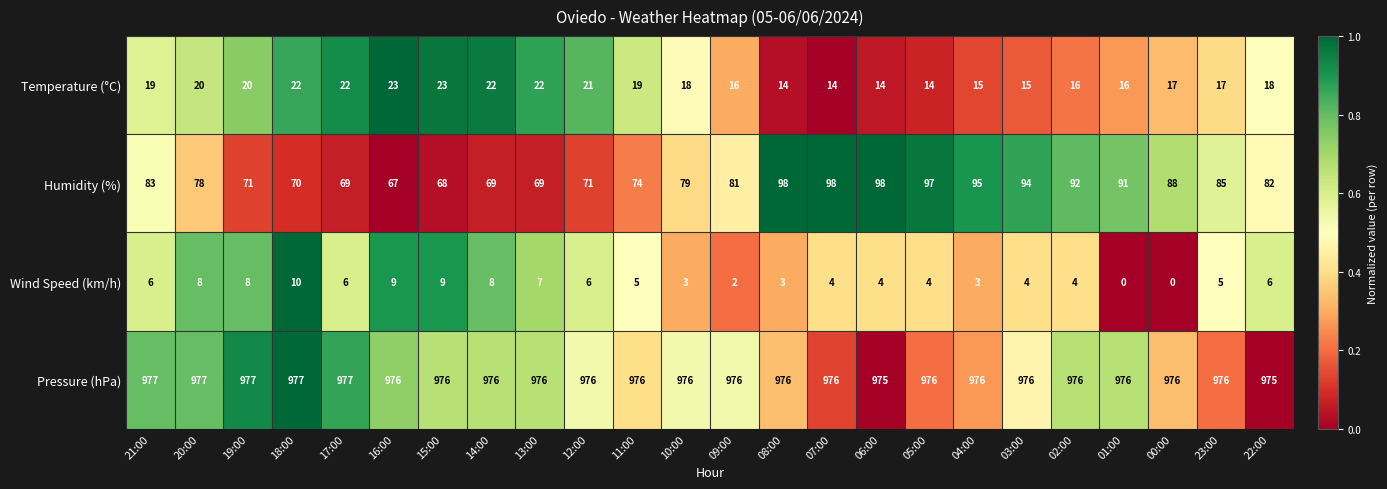

What is the difference between the Humidity (%) values at 01:00 and 00:00?

3